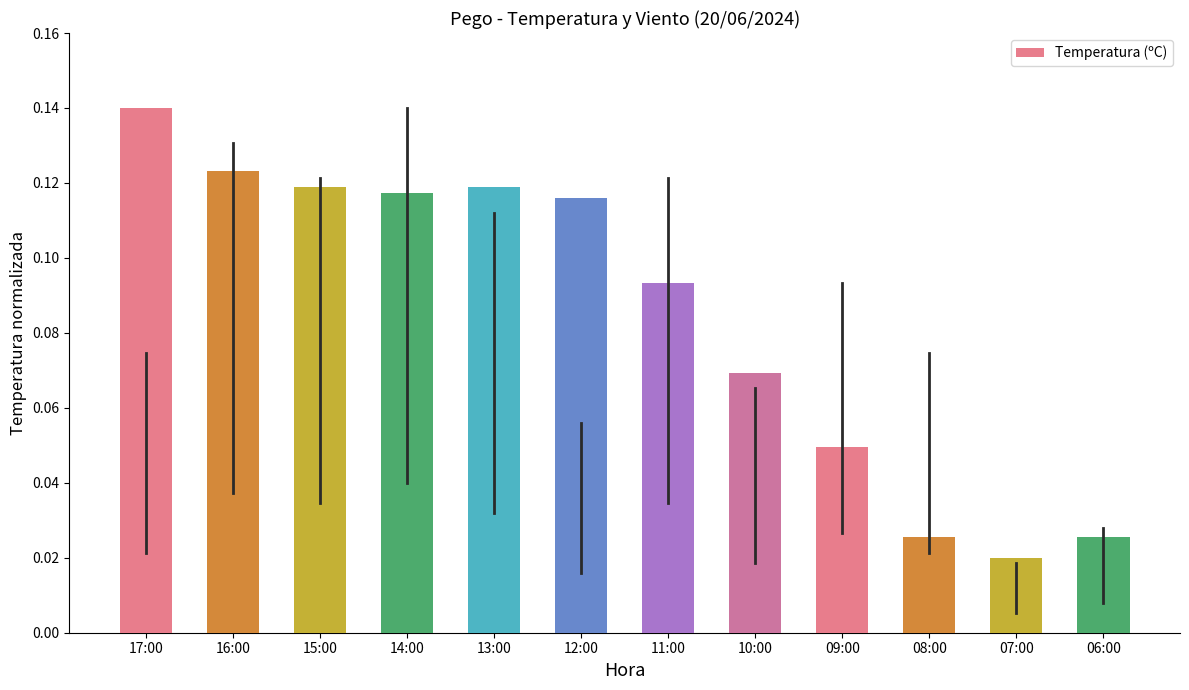

Is it true that the value at 12:00 is 0.2?

False